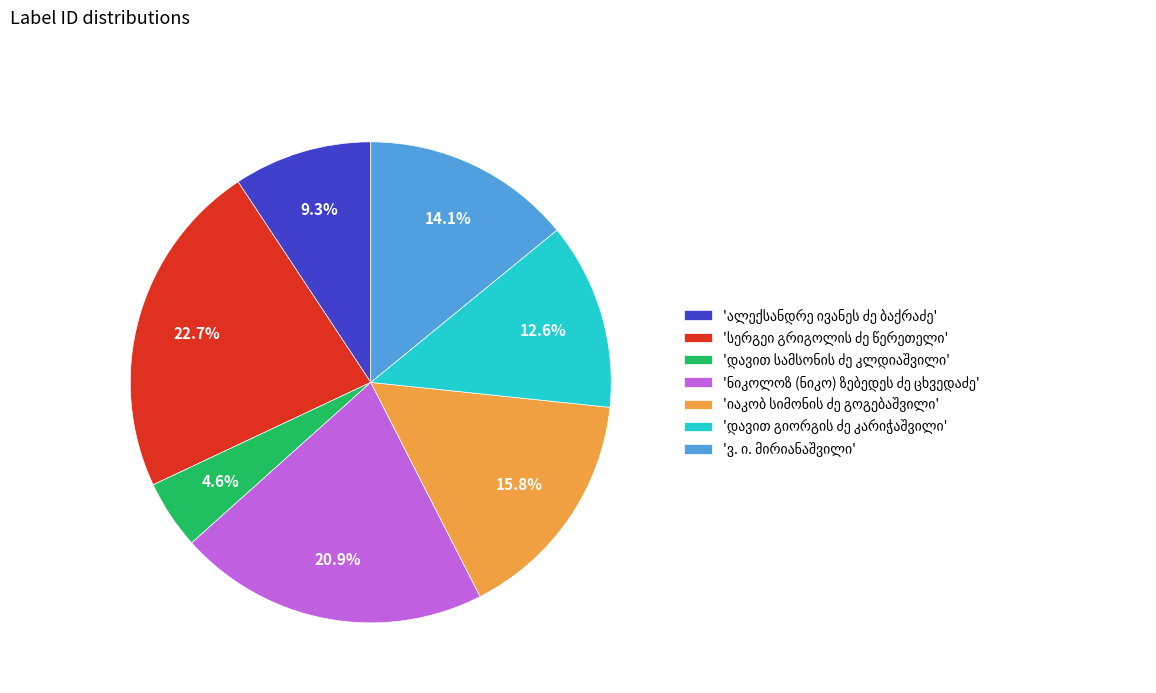

Does any single category account for the majority?

No